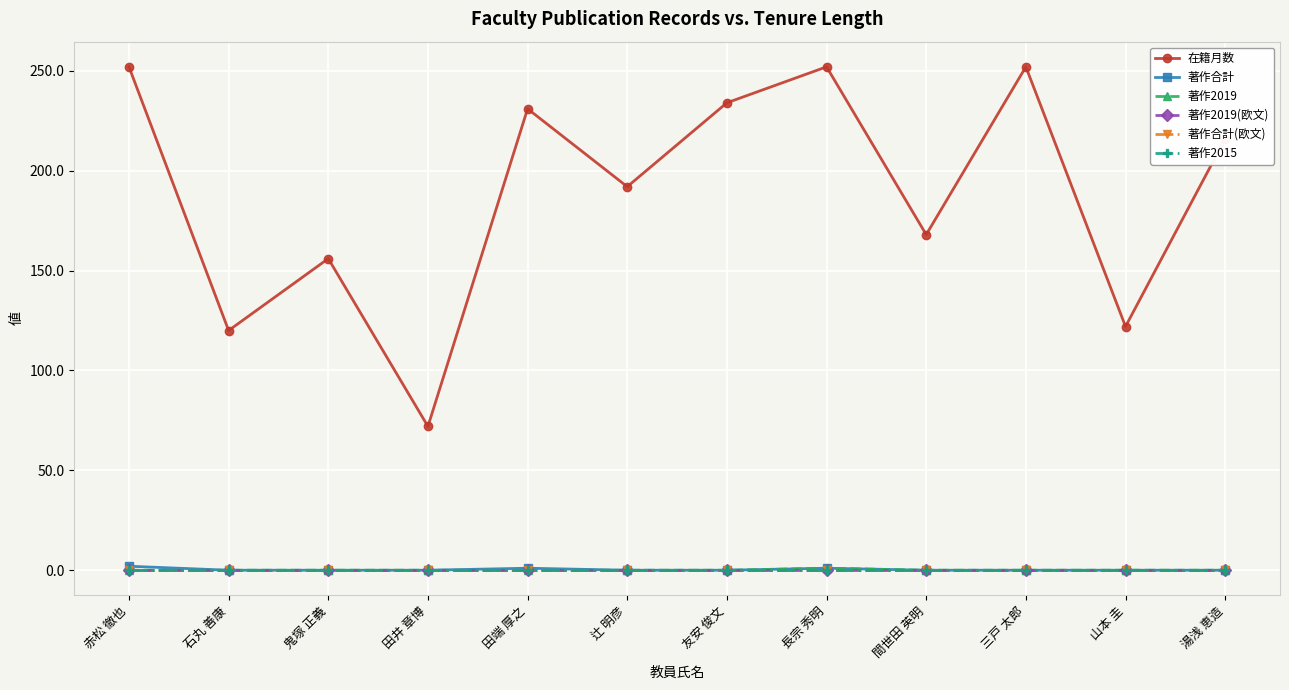

Reading left to right, what are all the values shown in this chart?

在籍月数: 赤松 徹也=252	石丸 善康=120	鬼塚 正義=156	田井 章博=72	田端 厚之=231	辻 明彦=192	友安 俊文=234	長宗 秀明=252	間世田 英明=168	三戸 太郎=252	山本 圭=122	湯浅 恵造=216
著作合計: 赤松 徹也=2	石丸 善康=0	鬼塚 正義=0	田井 章博=0	田端 厚之=1	辻 明彦=0	友安 俊文=0	長宗 秀明=1	間世田 英明=0	三戸 太郎=0	山本 圭=0	湯浅 恵造=0
著作2019: 赤松 徹也=0	石丸 善康=0	鬼塚 正義=0	田井 章博=0	田端 厚之=0	辻 明彦=0	友安 俊文=0	長宗 秀明=1	間世田 英明=0	三戸 太郎=0	山本 圭=0	湯浅 恵造=0
著作2019(欧文): 赤松 徹也=0	石丸 善康=0	鬼塚 正義=0	田井 章博=0	田端 厚之=0	辻 明彦=0	友安 俊文=0	長宗 秀明=0	間世田 英明=0	三戸 太郎=0	山本 圭=0	湯浅 恵造=0
著作合計(欧文): 赤松 徹也=0	石丸 善康=0	鬼塚 正義=0	田井 章博=0	田端 厚之=0	辻 明彦=0	友安 俊文=0	長宗 秀明=0	間世田 英明=0	三戸 太郎=0	山本 圭=0	湯浅 恵造=0
著作2015: 赤松 徹也=0	石丸 善康=0	鬼塚 正義=0	田井 章博=0	田端 厚之=0	辻 明彦=0	友安 俊文=0	長宗 秀明=0	間世田 英明=0	三戸 太郎=0	山本 圭=0	湯浅 恵造=0